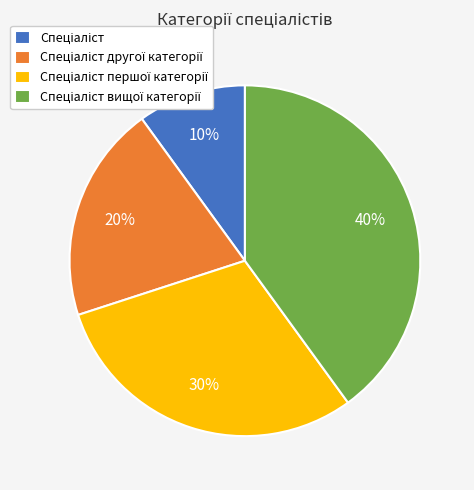

To the nearest percent, what is the average slice percentage?

25%